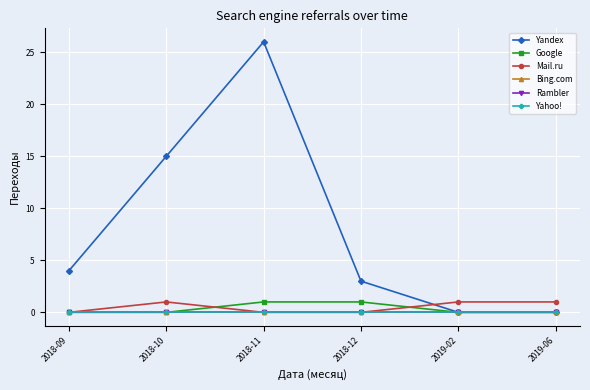

Is this an area chart (filled region under the line)?

No